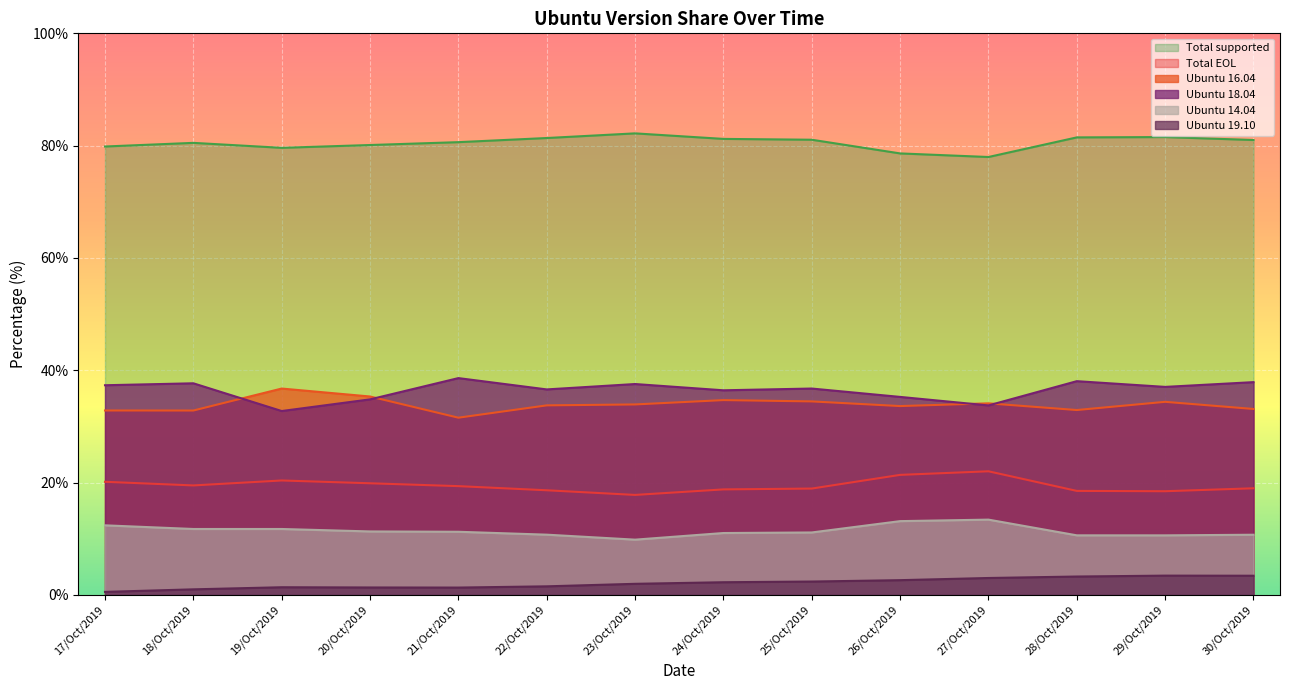

True or false: Ubuntu 19.10 and Ubuntu 14.04 cross at least once.

False